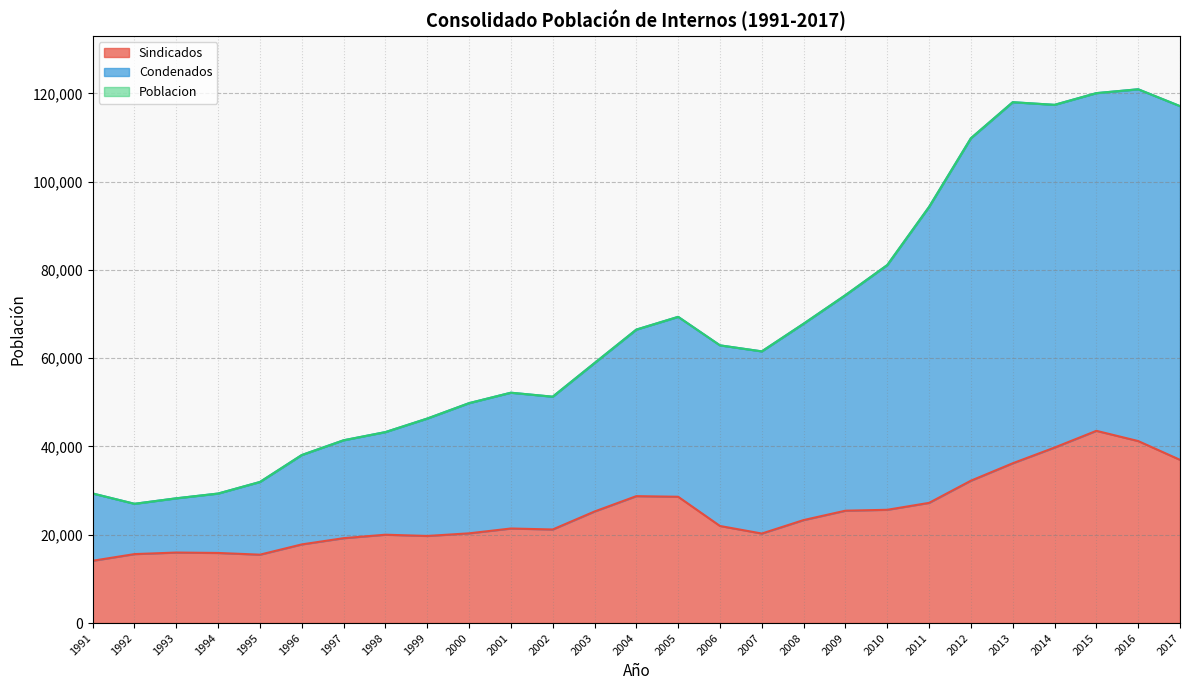

List the labels in order of Condenados value, smallest first.

1992, 1993, 1994, 1991, 1995, 1996, 1997, 1998, 1999, 2000, 2002, 2001, 2003, 2007, 2006, 2004, 2008, 2005, 2009, 2010, 2011, 2012, 2017, 2014, 2013, 2015, 2016